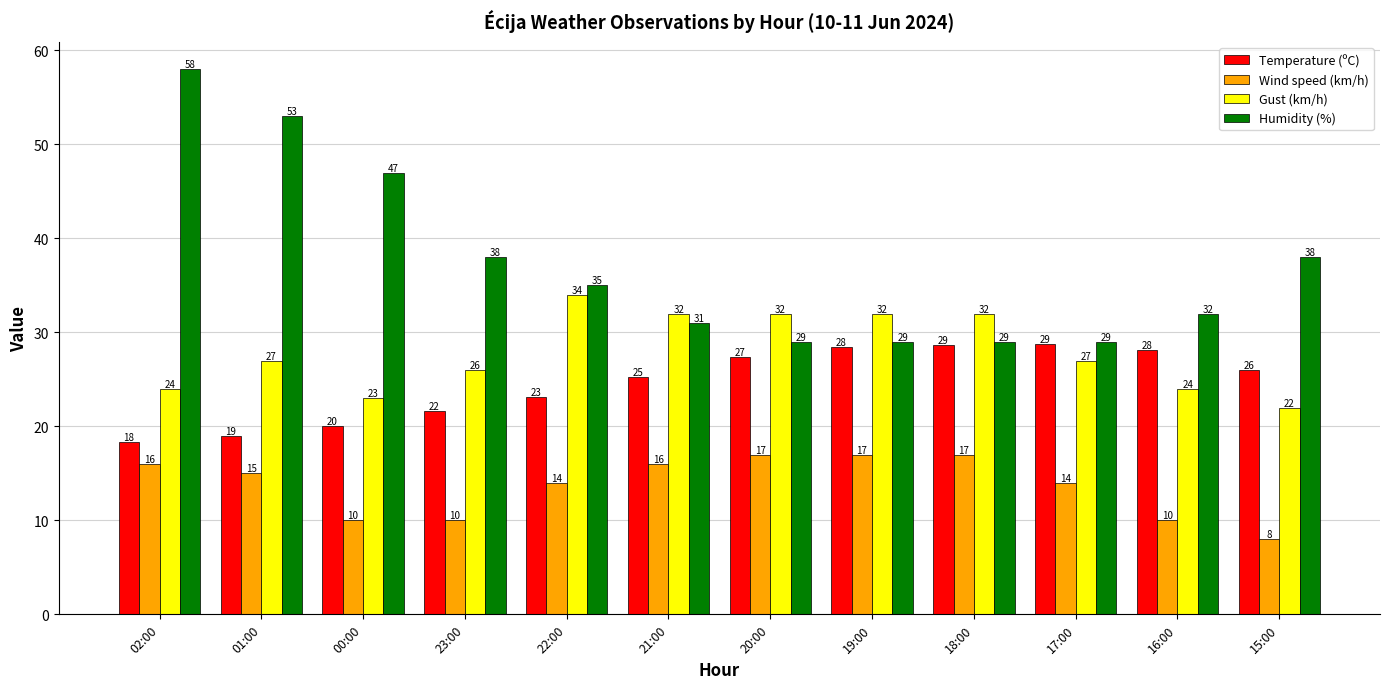

Which category has the highest value in the Gust (km/h) series?

22:00